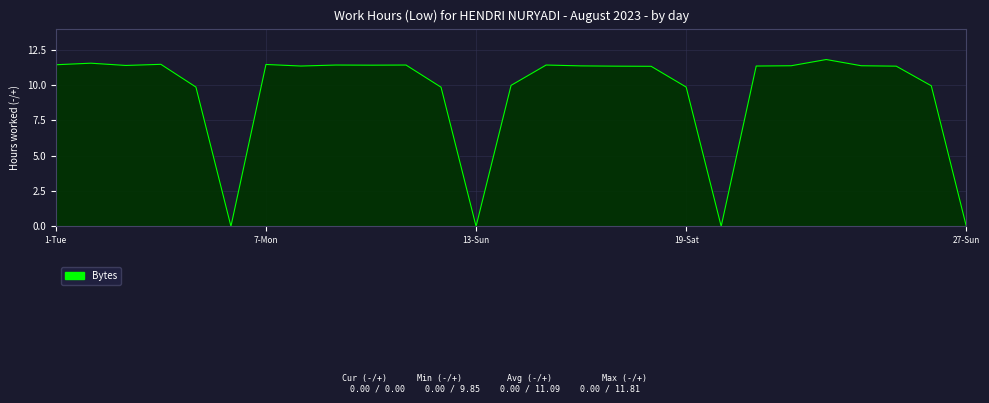

What is the difference between the maximum and minimum values?

11.8